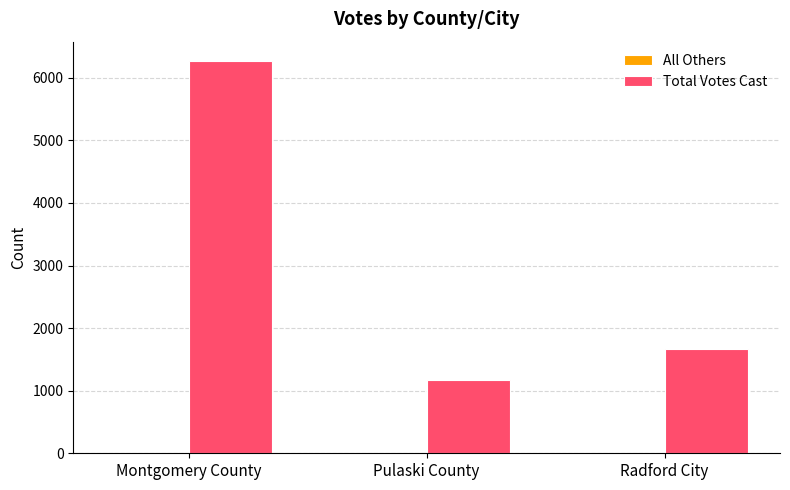

At which label is Total Votes Cast closest to 3714?

Radford City